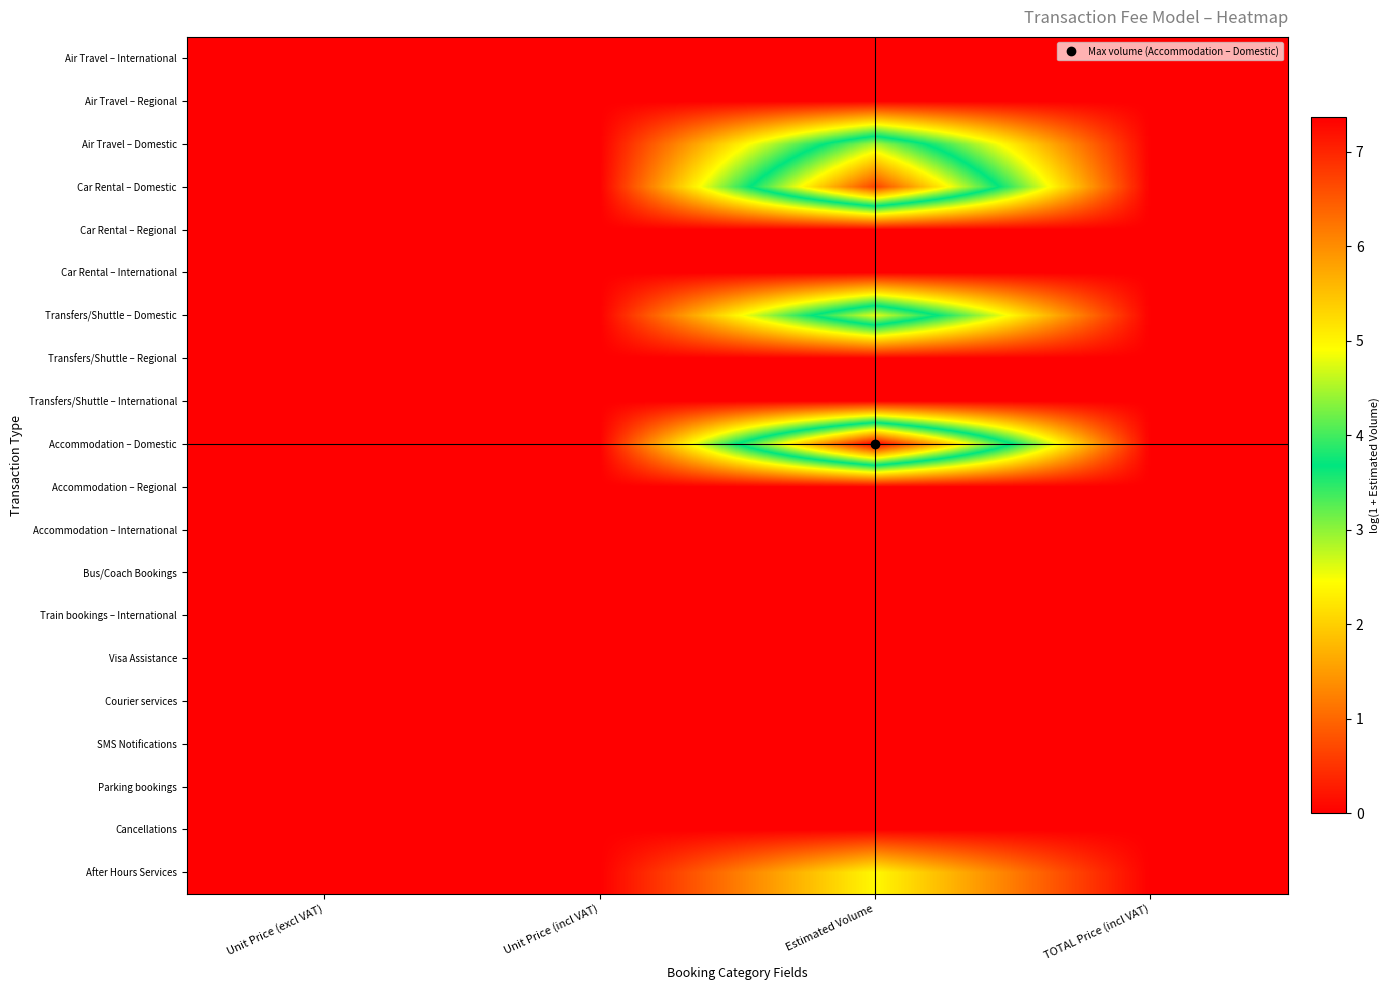

Reading left to right, list all the values displayed in this chart.

Air Travel – International: Unit Price (excl VAT)=0.0	Unit Price (incl VAT)=0.0	Estimated Volume=0.0	TOTAL Price (incl VAT)=0.0
Air Travel – Regional: Unit Price (excl VAT)=0.0	Unit Price (incl VAT)=0.0	Estimated Volume=0.0	TOTAL Price (incl VAT)=0.0
Air Travel – Domestic: Unit Price (excl VAT)=0.0	Unit Price (incl VAT)=0.0	Estimated Volume=4.5	TOTAL Price (incl VAT)=0.0
Car Rental – Domestic: Unit Price (excl VAT)=0.0	Unit Price (incl VAT)=0.0	Estimated Volume=6.7	TOTAL Price (incl VAT)=0.0
Car Rental – Regional: Unit Price (excl VAT)=0.0	Unit Price (incl VAT)=0.0	Estimated Volume=0.0	TOTAL Price (incl VAT)=0.0
Car Rental – International: Unit Price (excl VAT)=0.0	Unit Price (incl VAT)=0.0	Estimated Volume=0.0	TOTAL Price (incl VAT)=0.0
Transfers/Shuttle – Domestic: Unit Price (excl VAT)=0.0	Unit Price (incl VAT)=0.0	Estimated Volume=4.8	TOTAL Price (incl VAT)=0.0
Transfers/Shuttle – Regional: Unit Price (excl VAT)=0.0	Unit Price (incl VAT)=0.0	Estimated Volume=0.0	TOTAL Price (incl VAT)=0.0
Transfers/Shuttle – International: Unit Price (excl VAT)=0.0	Unit Price (incl VAT)=0.0	Estimated Volume=0.0	TOTAL Price (incl VAT)=0.0
Accommodation – Domestic: Unit Price (excl VAT)=0.0	Unit Price (incl VAT)=0.0	Estimated Volume=7.4	TOTAL Price (incl VAT)=0.0
Accommodation – Regional: Unit Price (excl VAT)=0.0	Unit Price (incl VAT)=0.0	Estimated Volume=0.0	TOTAL Price (incl VAT)=0.0
Accommodation – International: Unit Price (excl VAT)=0.0	Unit Price (incl VAT)=0.0	Estimated Volume=0.0	TOTAL Price (incl VAT)=0.0
Bus/Coach Bookings: Unit Price (excl VAT)=0.0	Unit Price (incl VAT)=0.0	Estimated Volume=0.0	TOTAL Price (incl VAT)=0.0
Train bookings – International: Unit Price (excl VAT)=0.0	Unit Price (incl VAT)=0.0	Estimated Volume=0.0	TOTAL Price (incl VAT)=0.0
Visa Assistance: Unit Price (excl VAT)=0.0	Unit Price (incl VAT)=0.0	Estimated Volume=0.0	TOTAL Price (incl VAT)=0.0
Courier services: Unit Price (excl VAT)=0.0	Unit Price (incl VAT)=0.0	Estimated Volume=0.0	TOTAL Price (incl VAT)=0.0
SMS Notifications: Unit Price (excl VAT)=0.0	Unit Price (incl VAT)=0.0	Estimated Volume=0.0	TOTAL Price (incl VAT)=0.0
Parking bookings: Unit Price (excl VAT)=0.0	Unit Price (incl VAT)=0.0	Estimated Volume=0.0	TOTAL Price (incl VAT)=0.0
Cancellations: Unit Price (excl VAT)=0.0	Unit Price (incl VAT)=0.0	Estimated Volume=0.0	TOTAL Price (incl VAT)=0.0
After Hours Services: Unit Price (excl VAT)=0.0	Unit Price (incl VAT)=0.0	Estimated Volume=2.4	TOTAL Price (incl VAT)=0.0